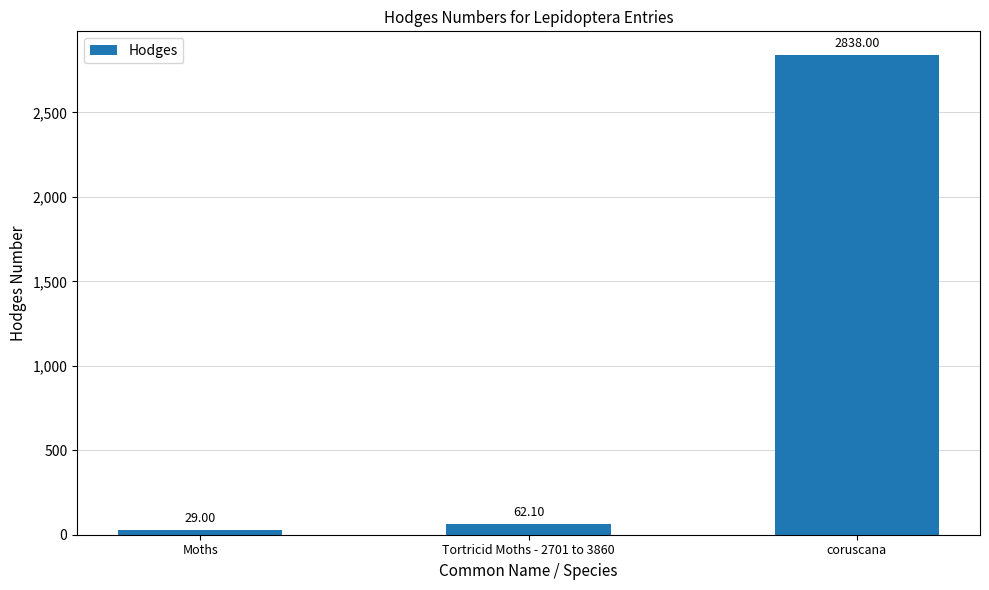

What position from the right is coruscana?

1